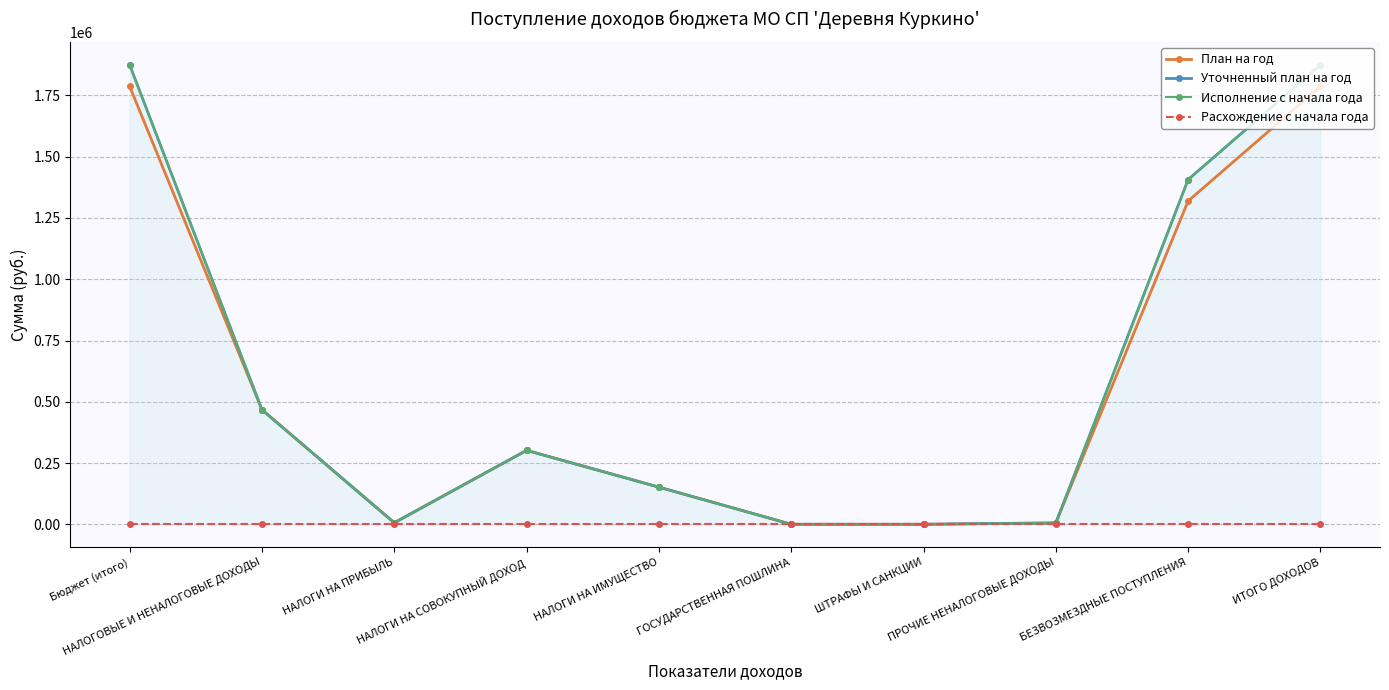

At how many categories does at least one series exceed 1712944?

2